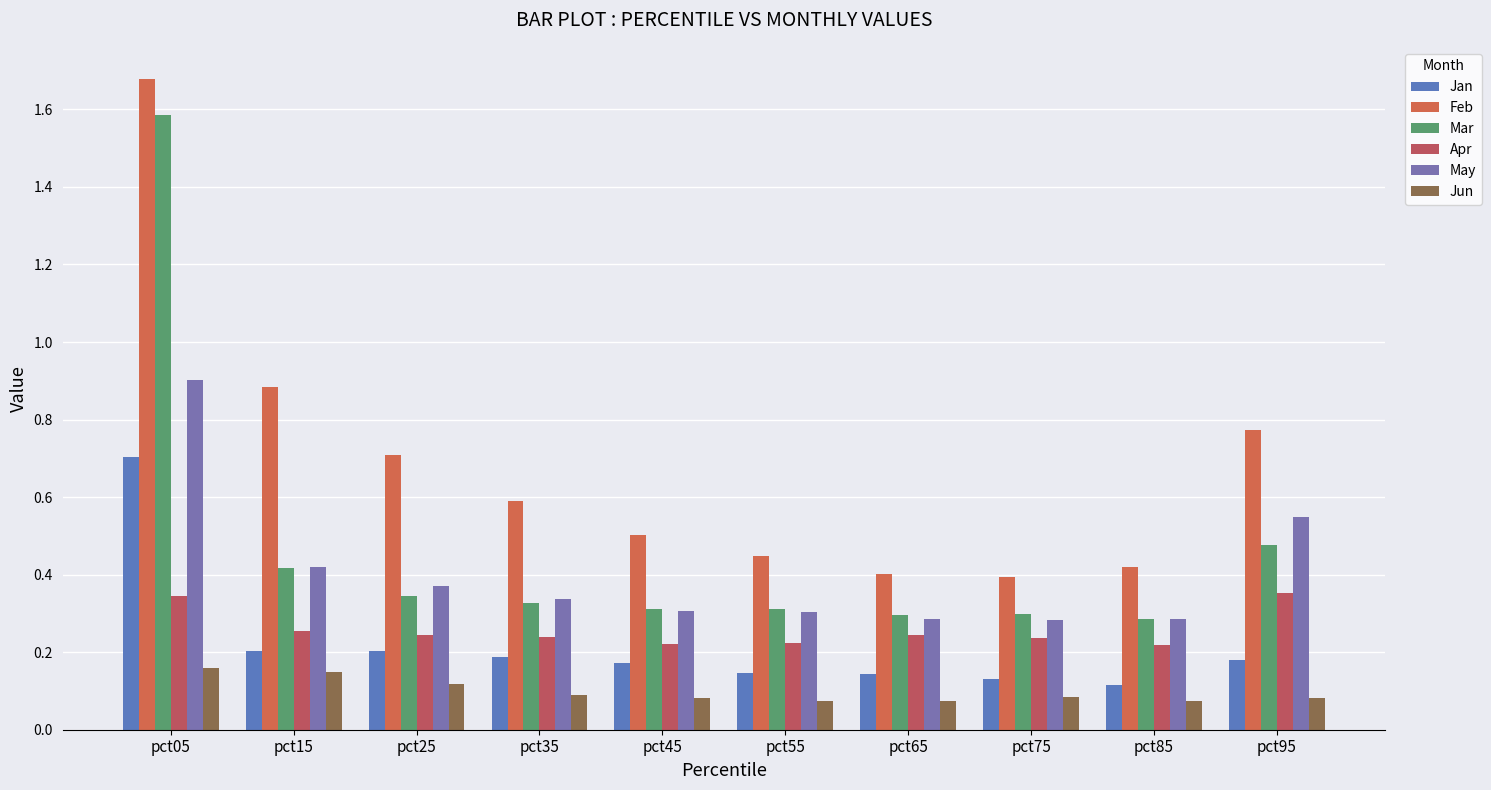

What is the approximate value of Feb at pct15?

0.9